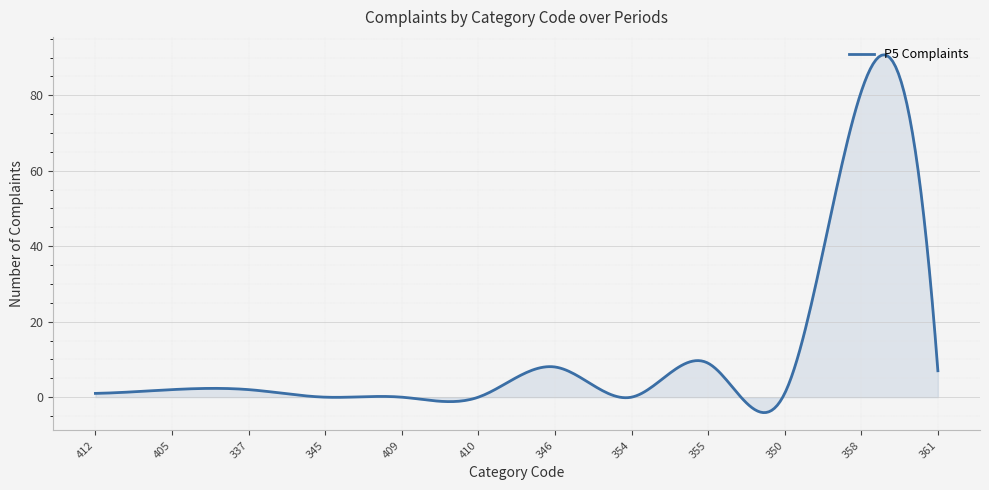

What is the difference between the maximum and minimum values?

94.8